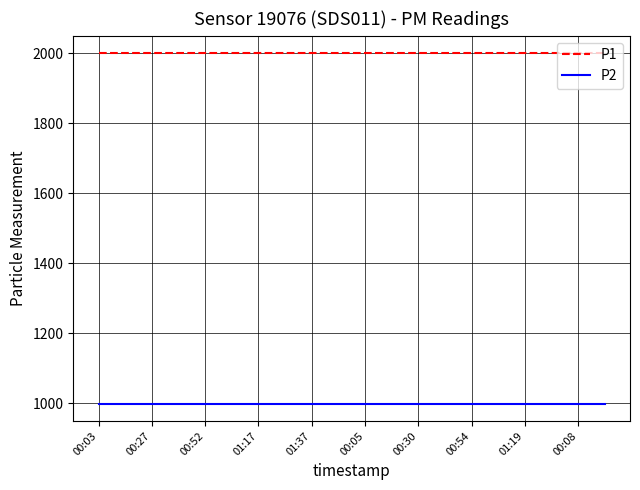

List the series in order of their overall mean, lowest first.

P2, P1